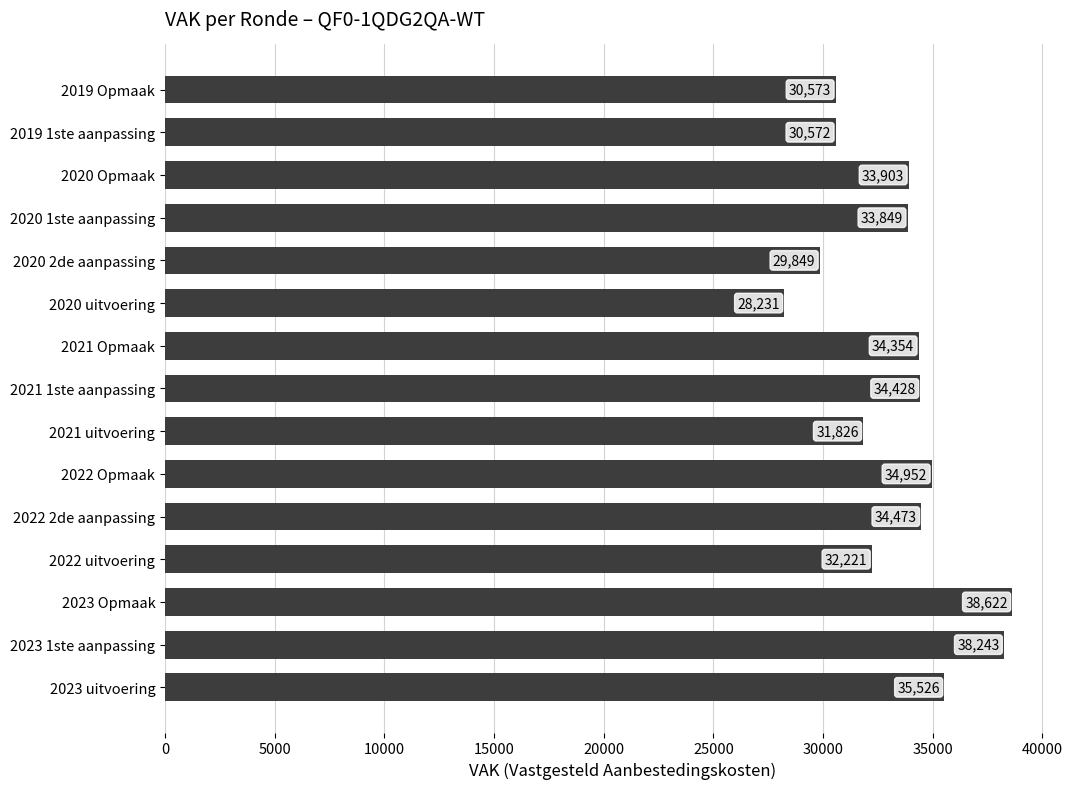

Count the number of categories in the chart.

15